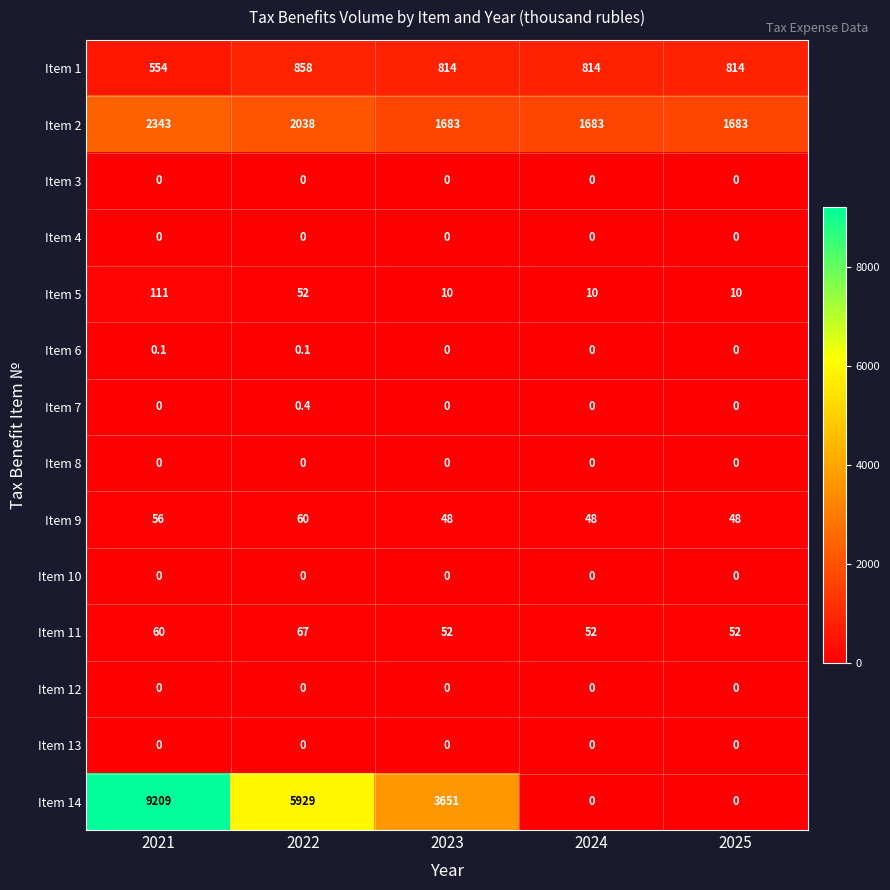

What is the sum of the Item 5 values at 2023 and 2025?

20.0